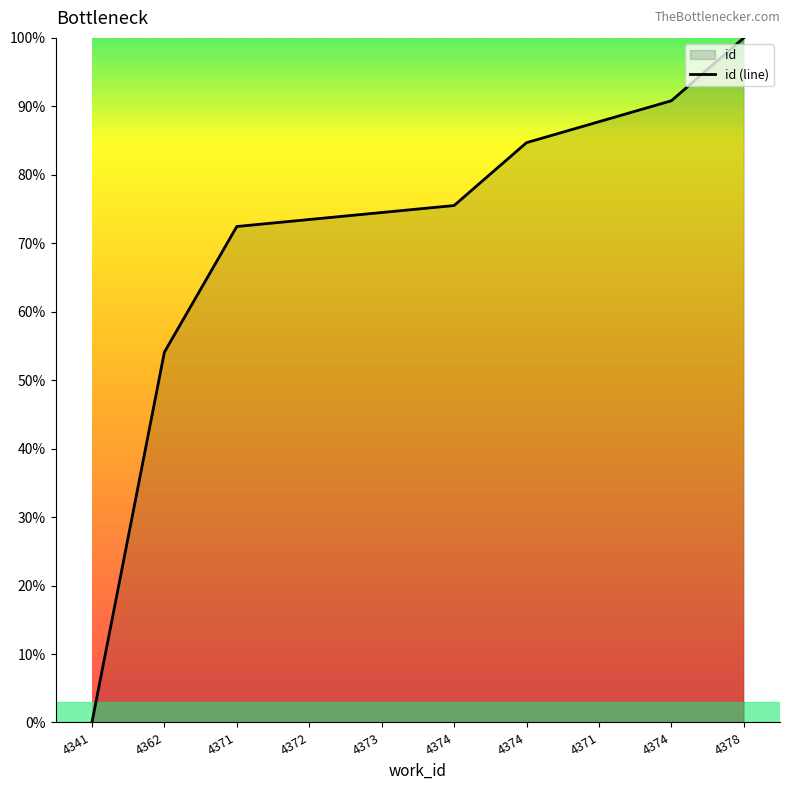

The value at 4371 is 28.1. True or false?

False